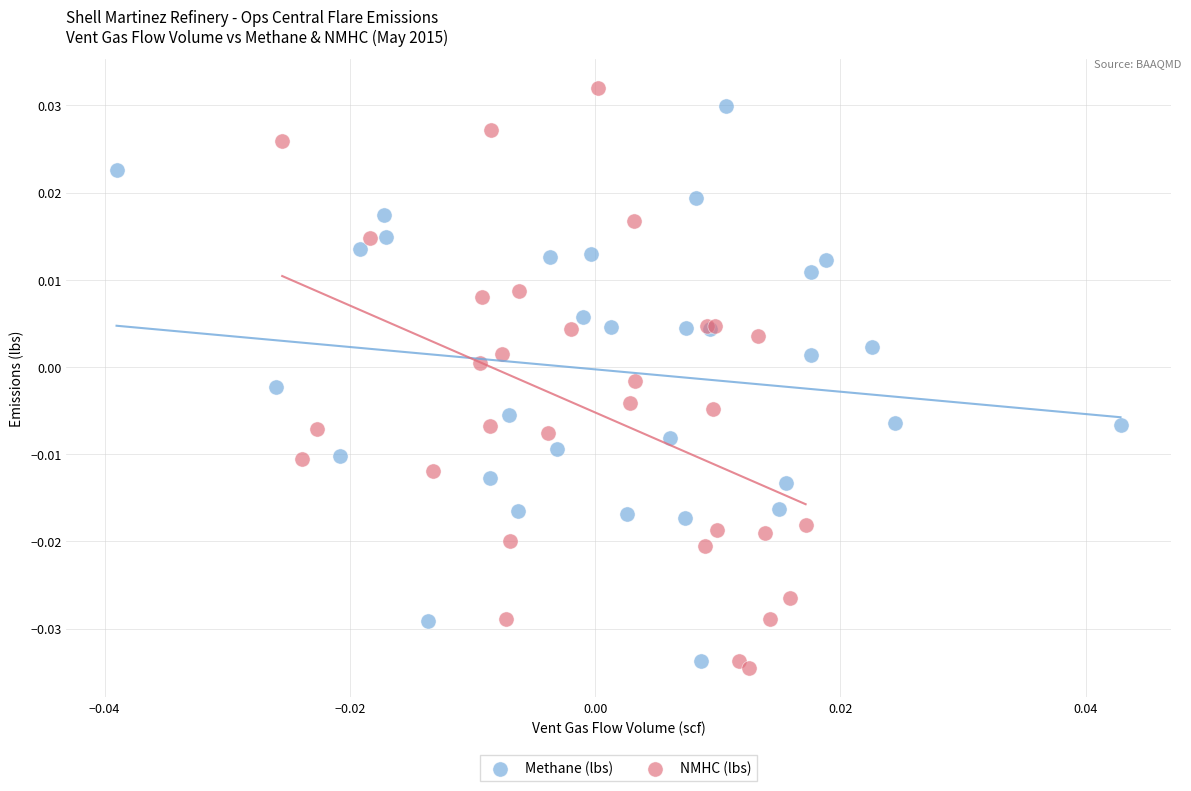

Which series reaches the minimum Y coordinate?

NMHC (lbs)